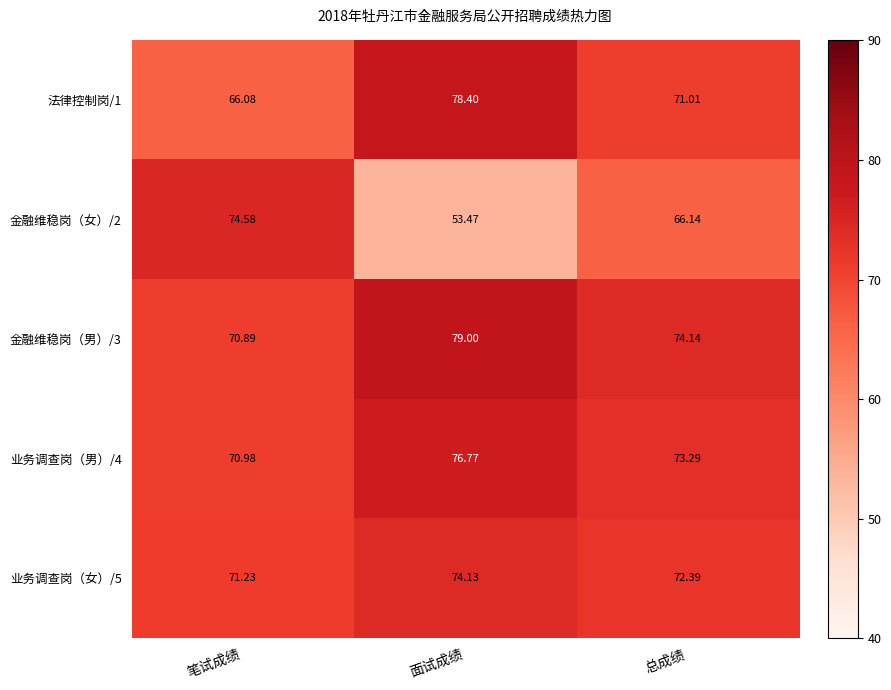

Between 面试成绩 and 总成绩, which series saw the biggest shift?

金融维稳岗（女）/2